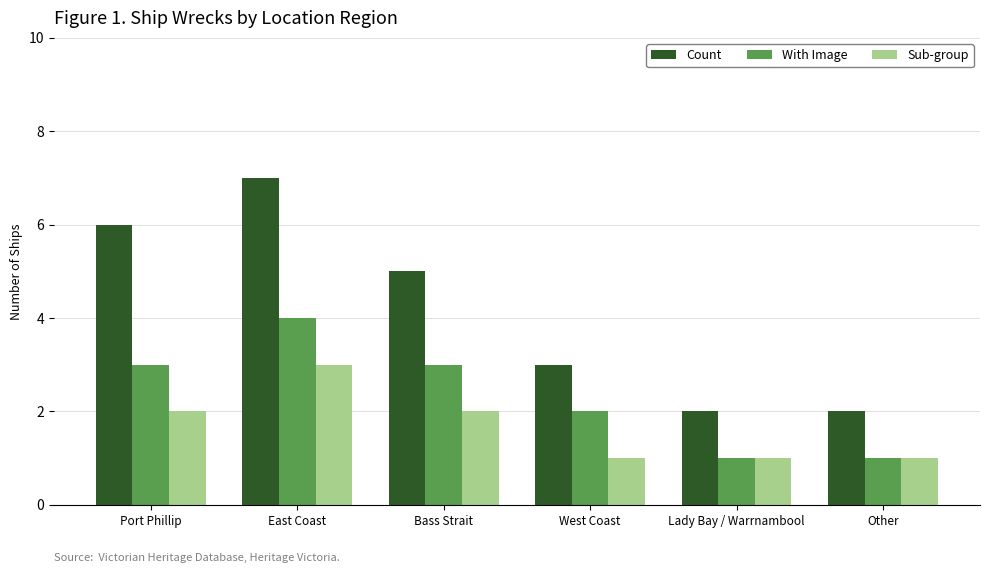

How many data points does each series have?

6